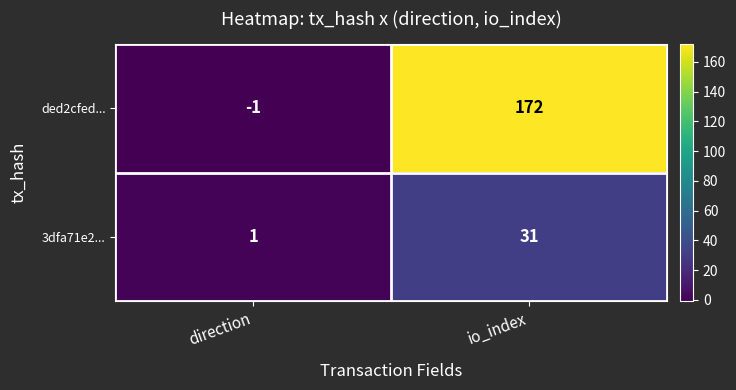

Reading left to right, transcribe all the data shown in this chart.

ded2cfed...: -1	172
3dfa71e2...: 1	31